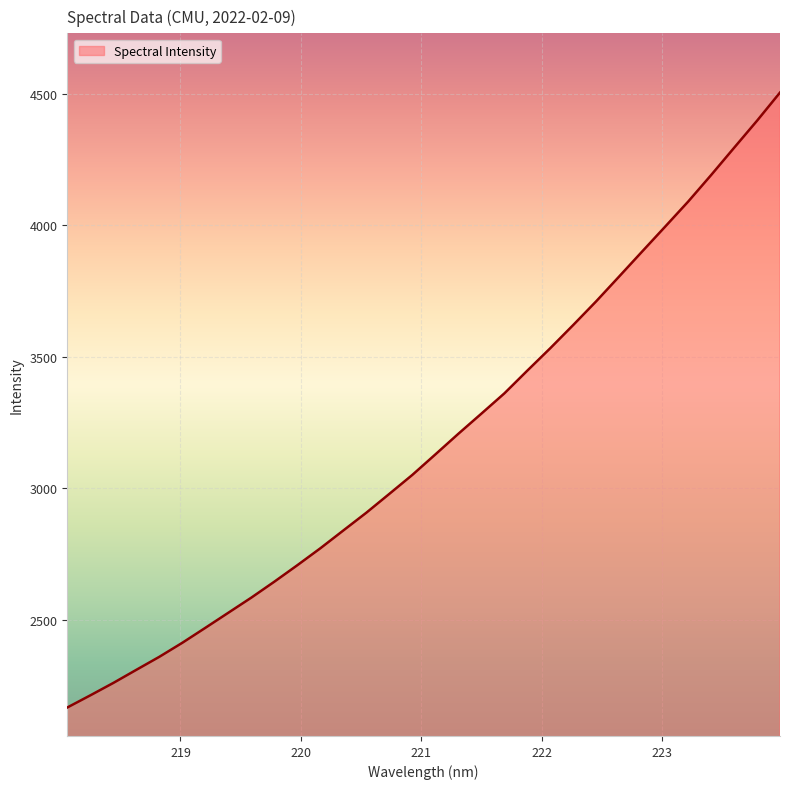

What is the greatest value displayed?

4504.7